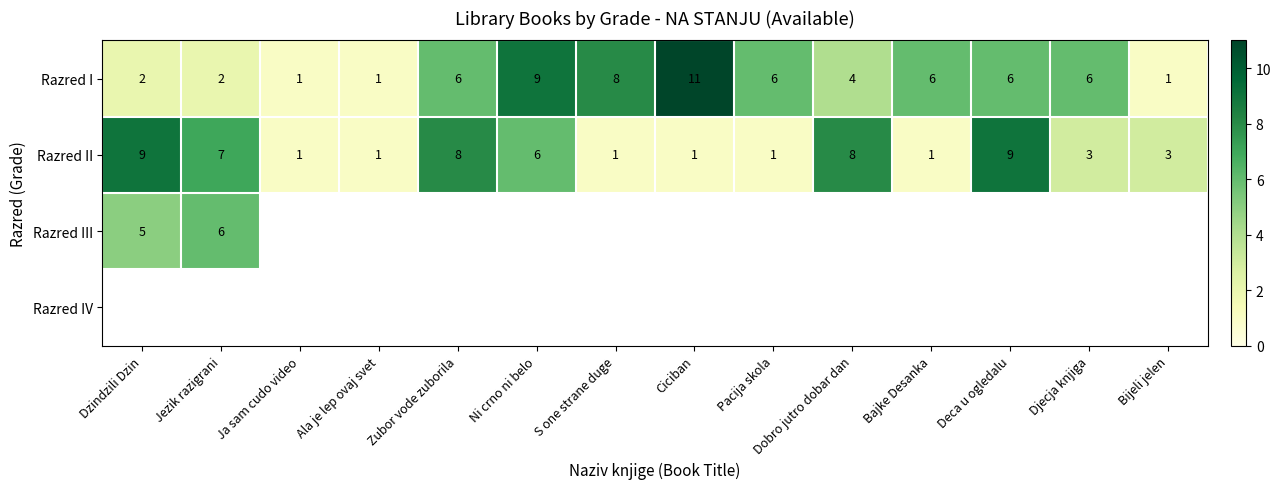

At which label does Razred I reach its peak?

Ciciban